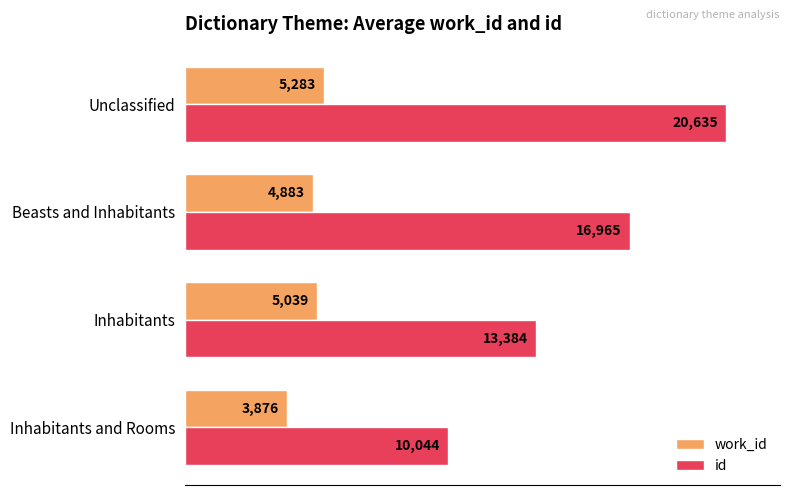

What are all the series names shown in the legend?

work_id, id